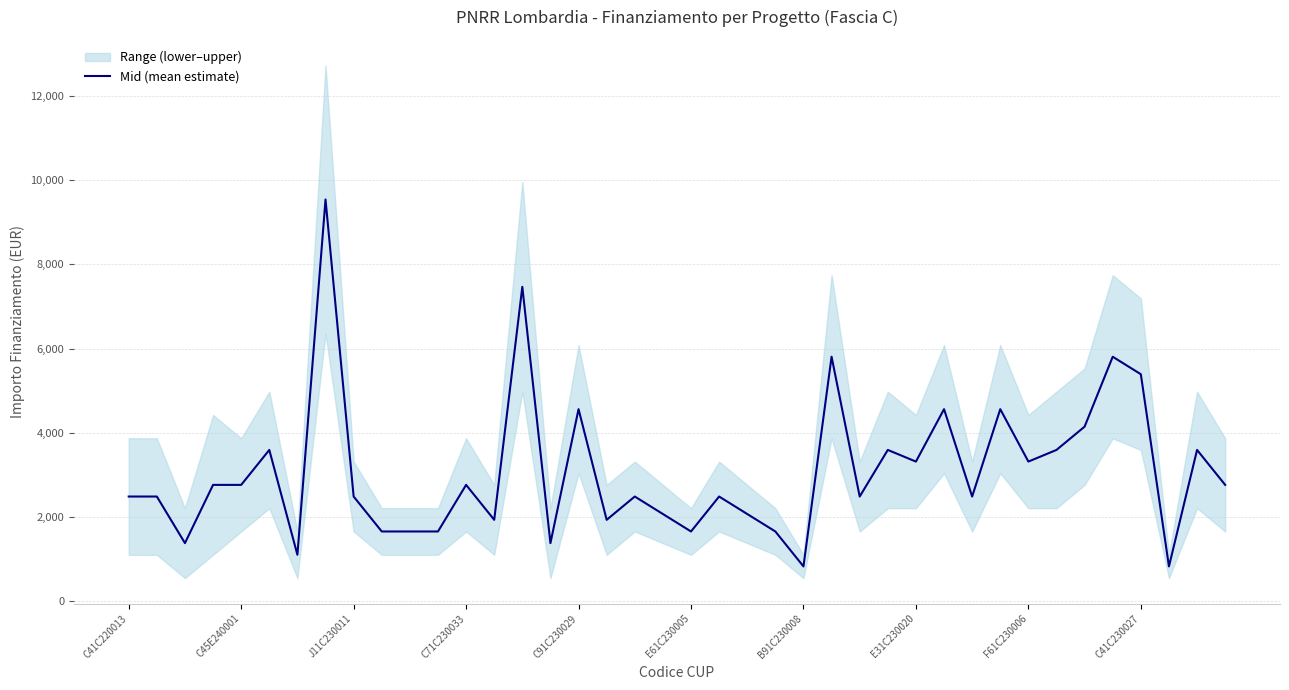

The Mid (mean estimate) series shows 2488.5 at J11C230011. True or false?

True